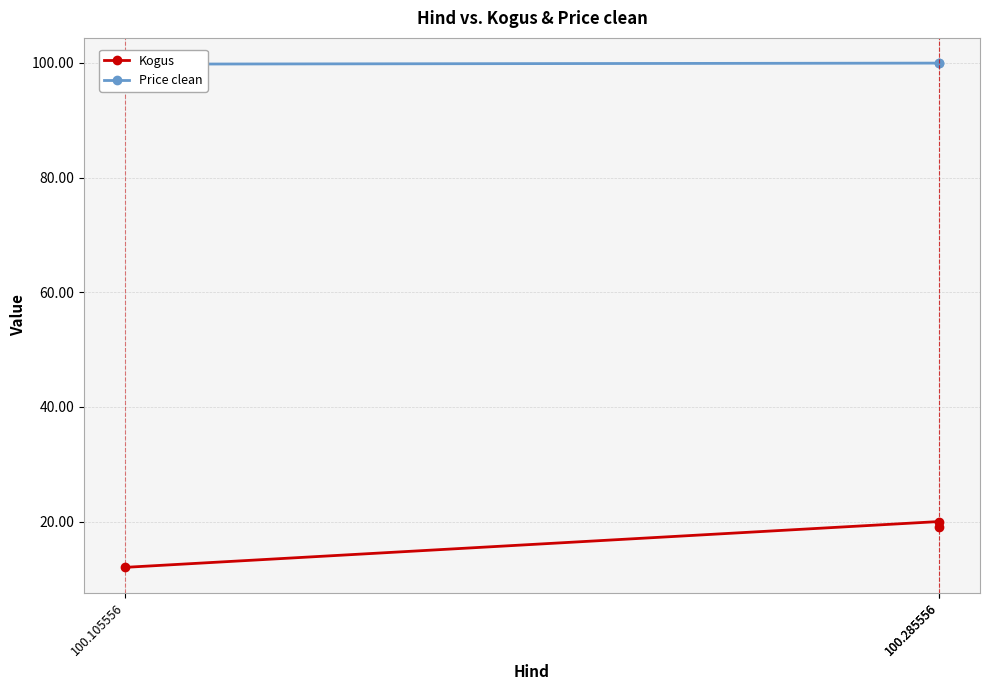

At which label is Price clean closest to 99?

100.105556